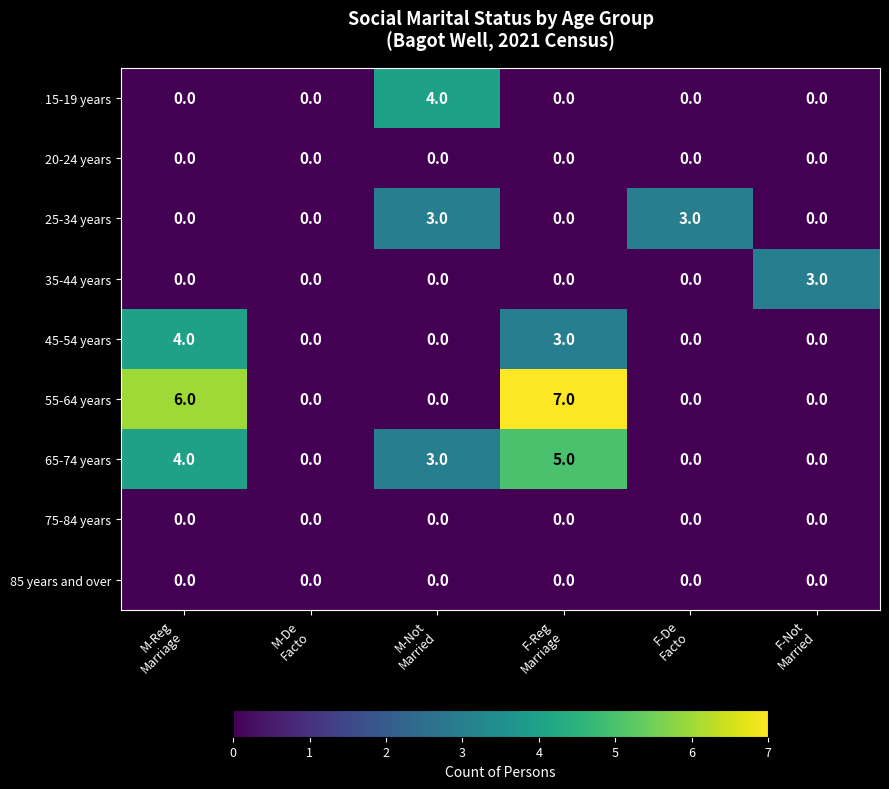

Which series has the widest spread of values?

55-64 years